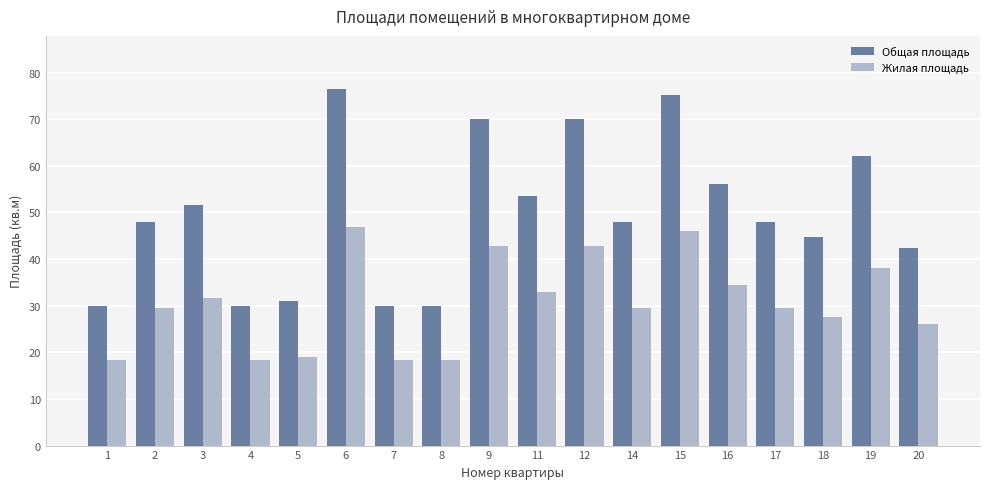

What is the average value of the Общая площадь series?

49.8